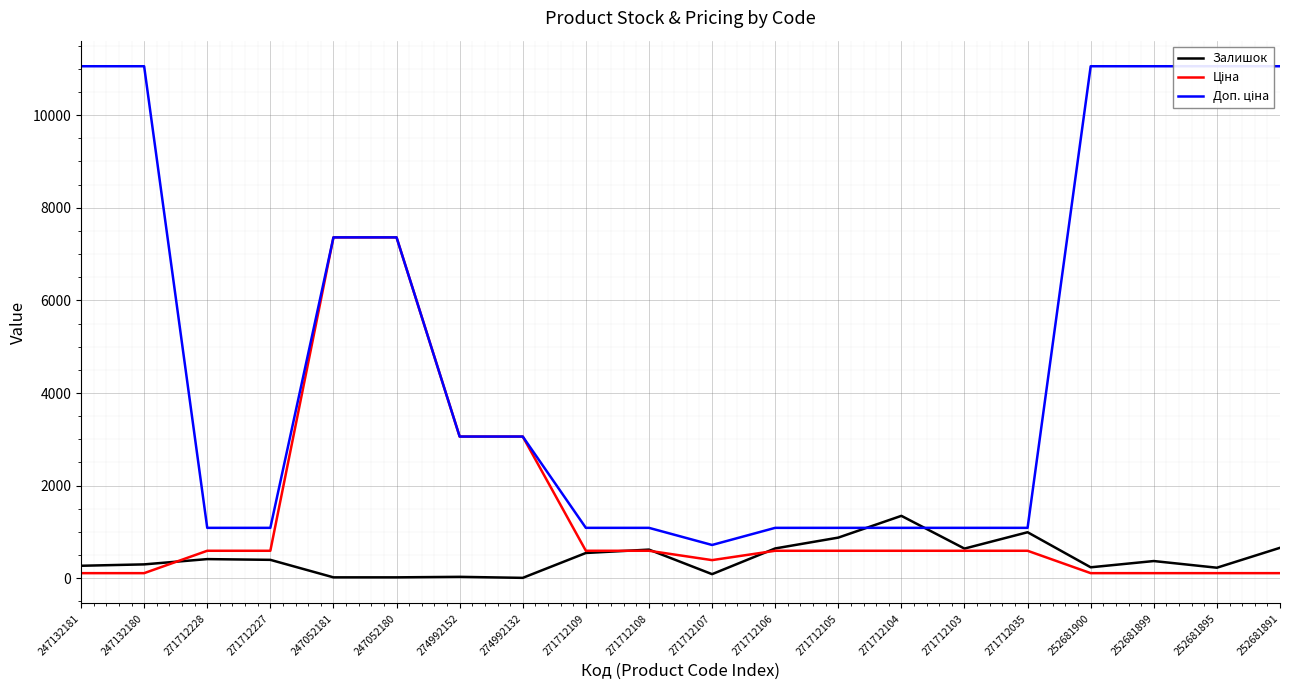

How many times do Доп. ціна and Залишок cross each other?

2